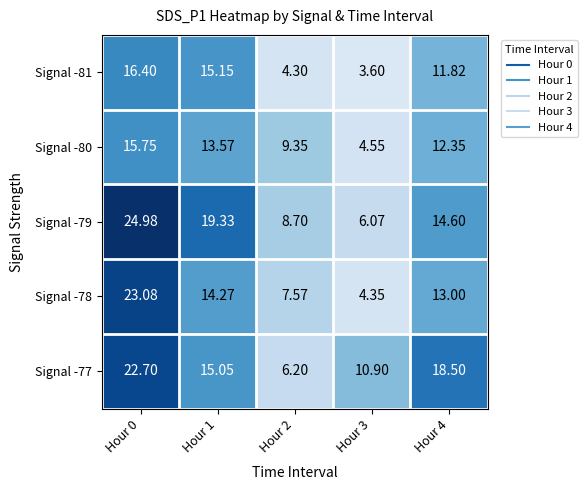

Which series changed the most between Hour 2 and Hour 3?

Signal -80